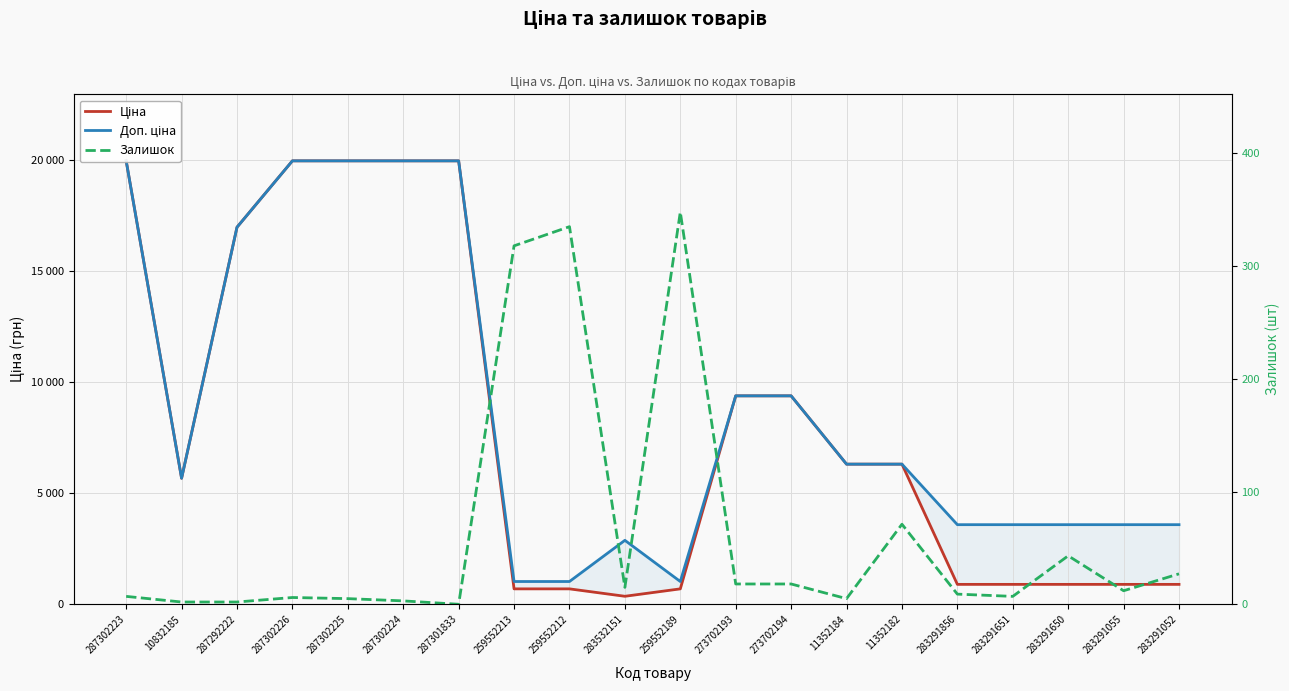

Which has a higher value, 273702193 or 273702194?

273702193